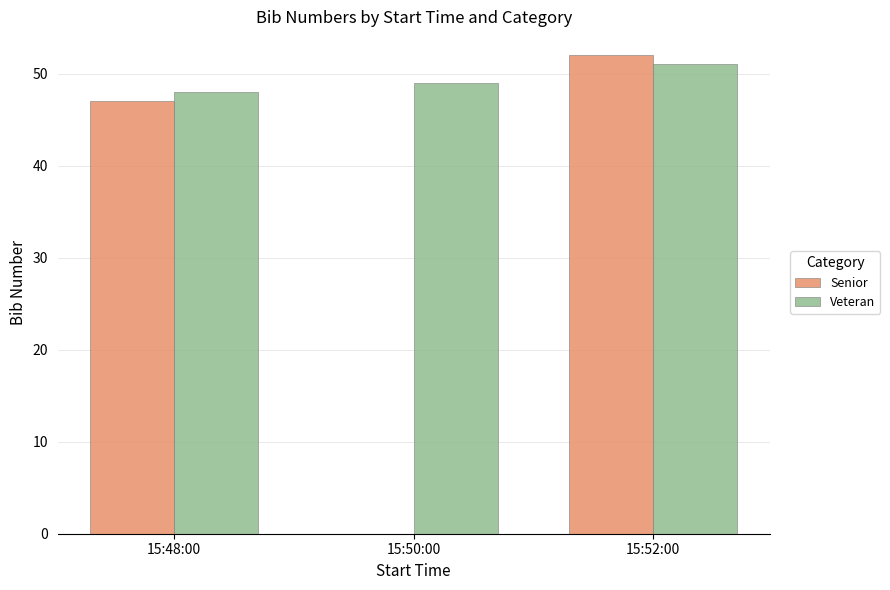

Between 15:48:00 and 15:50:00, which series saw the biggest shift?

Senior